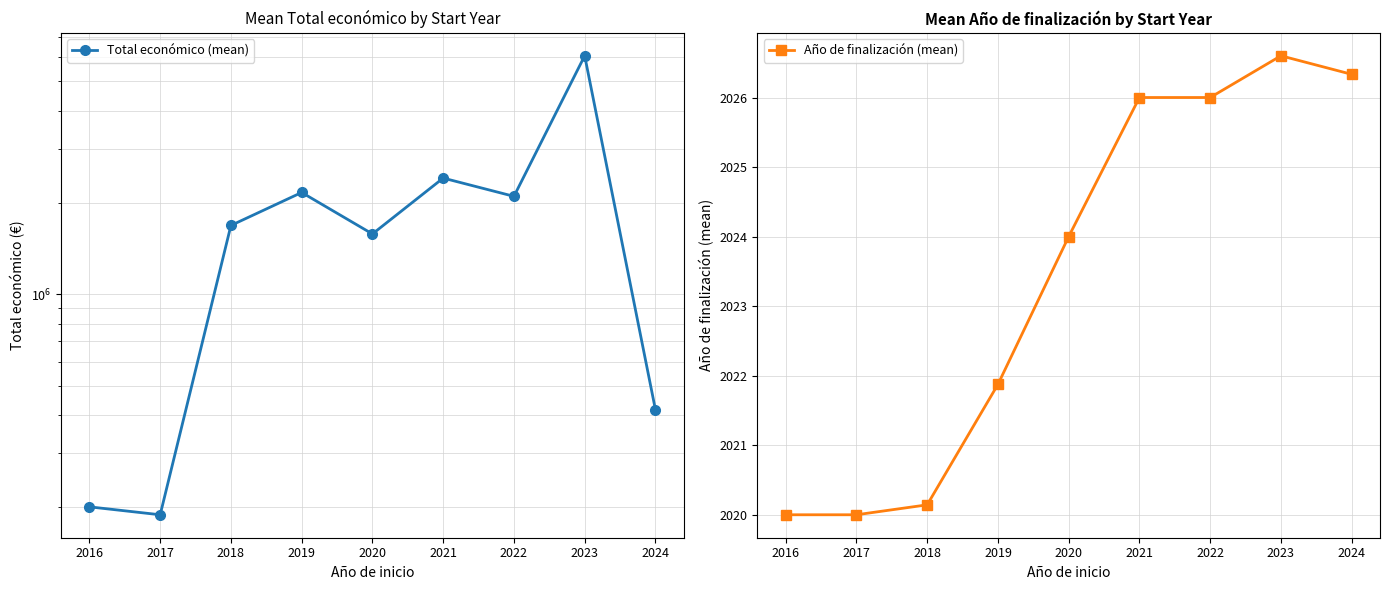

What is the sum of the Año de finalización (mean) values at 2017 and 2024?

4046.3